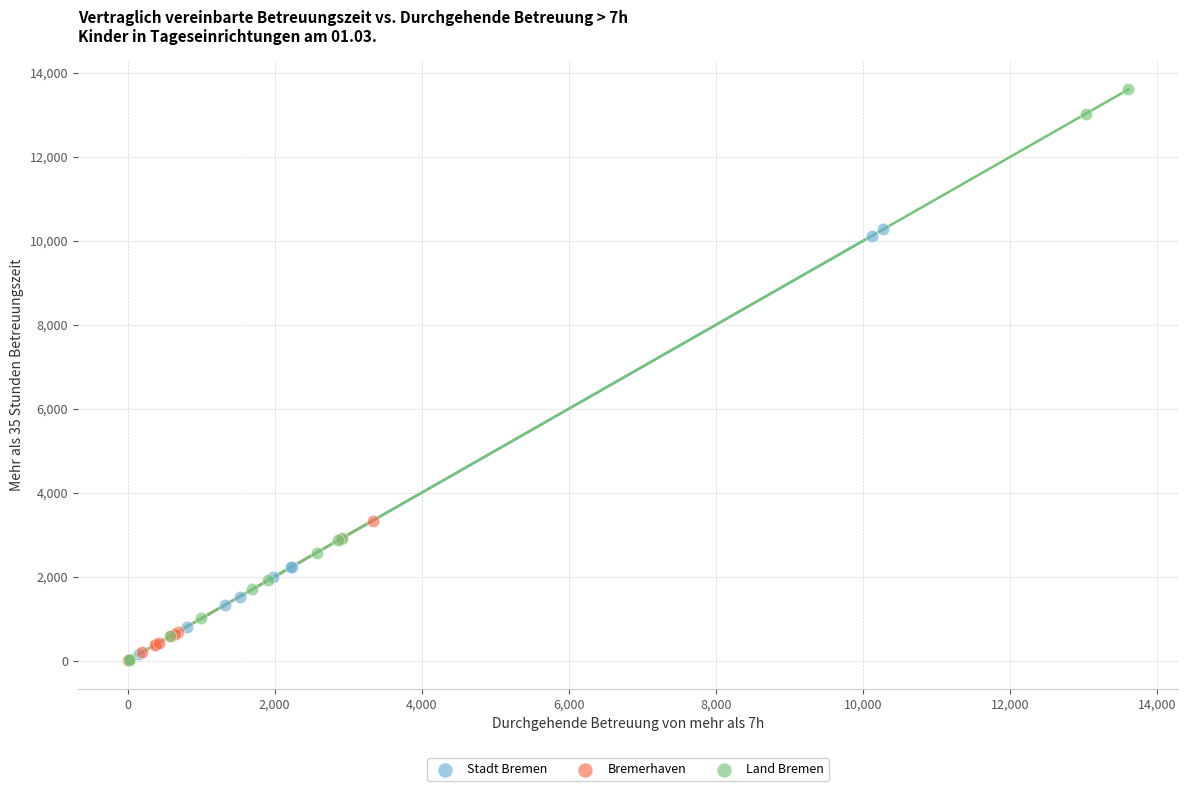

Which series reaches the maximum Y coordinate?

Land Bremen